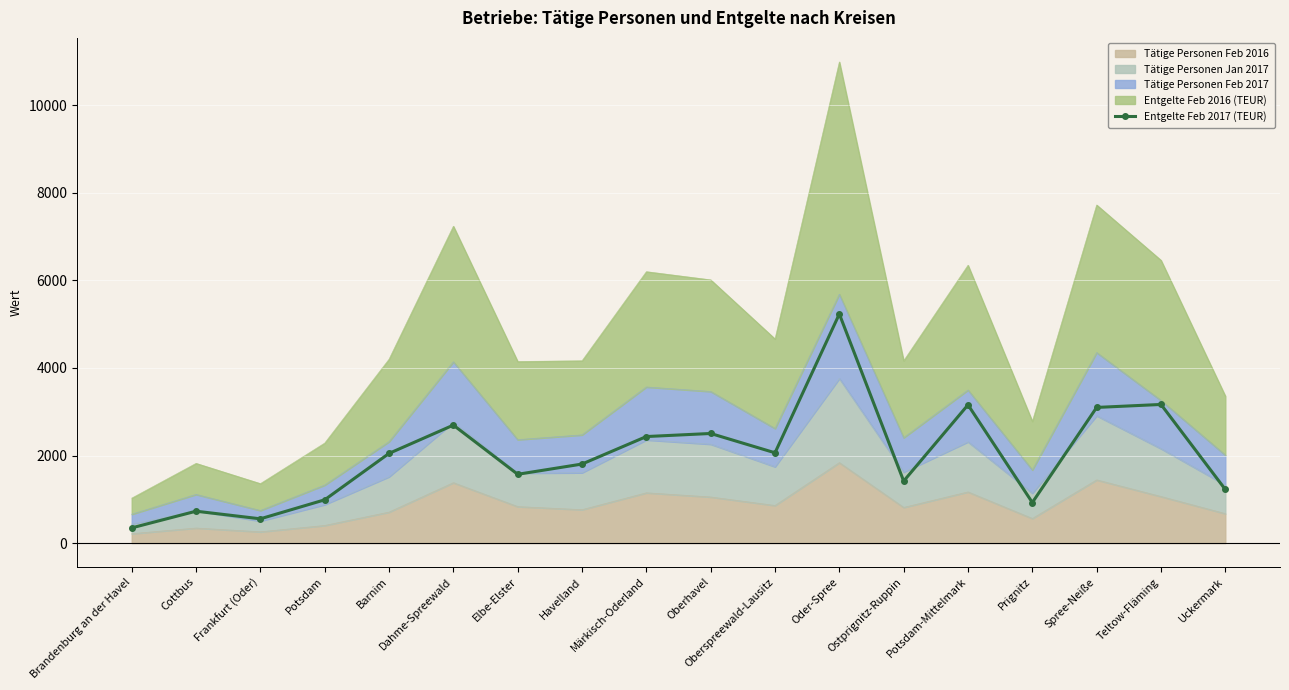

What is the label of the 13th point from the right?

Dahme-Spreewald